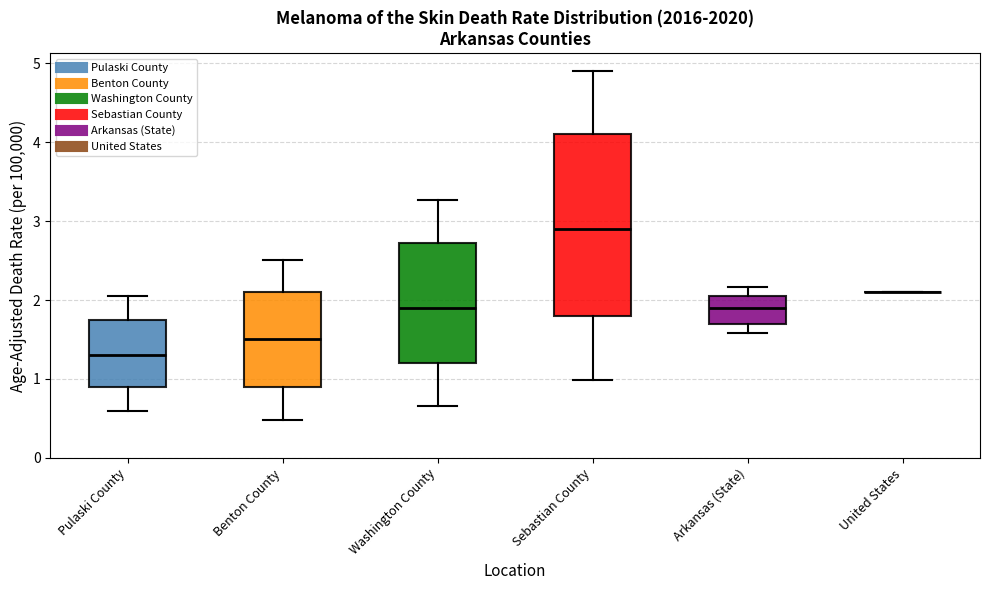

Where does the upper whisker of the box for Pulaski County end on the y-axis? The values are not printed on the chart, so give them approximately, as read against the axis.

2.1